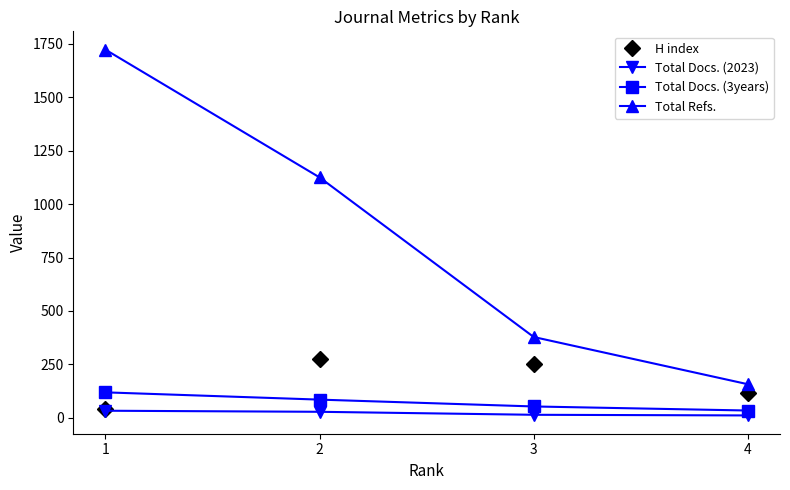

What is the value of the H index point at the 4th from the left?

117